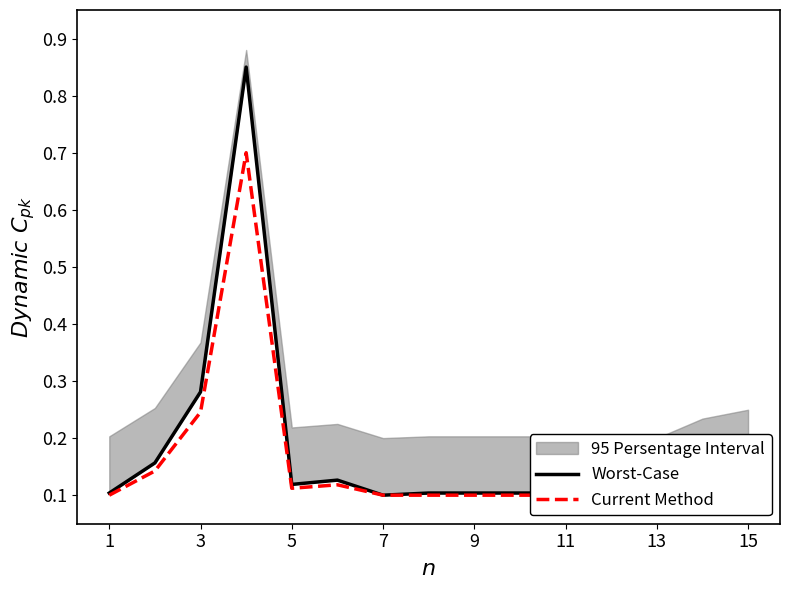

True or false: Current Method and Worst-Case intersect in this chart.

False